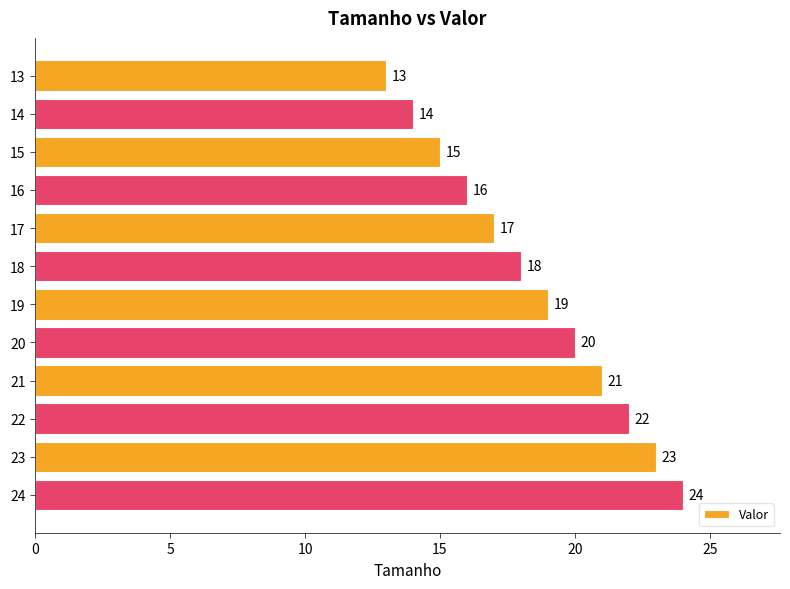

Does the chart contain any negative values?

No